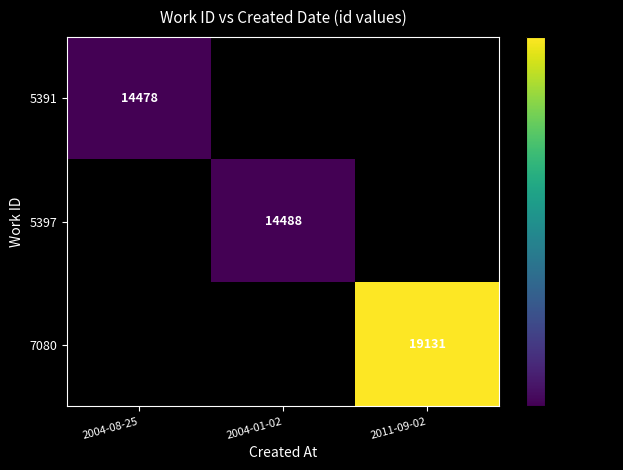

At which category does the chart reach its peak across all series?

2011-09-02